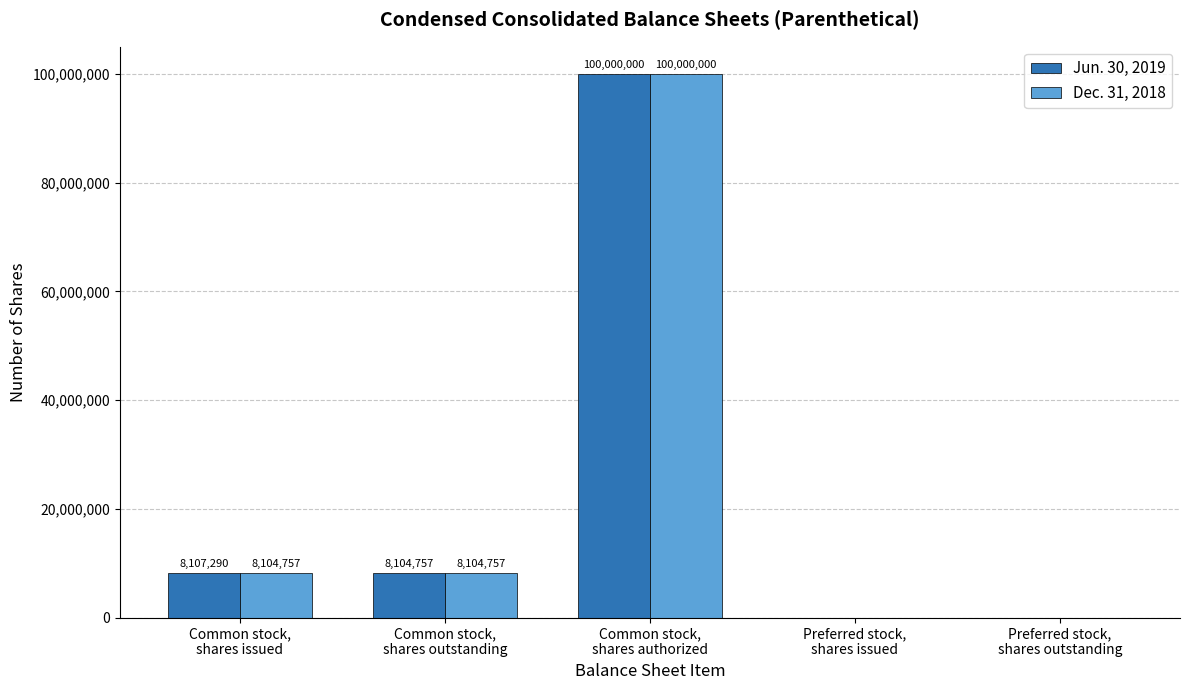

How many data points does each series have?

5